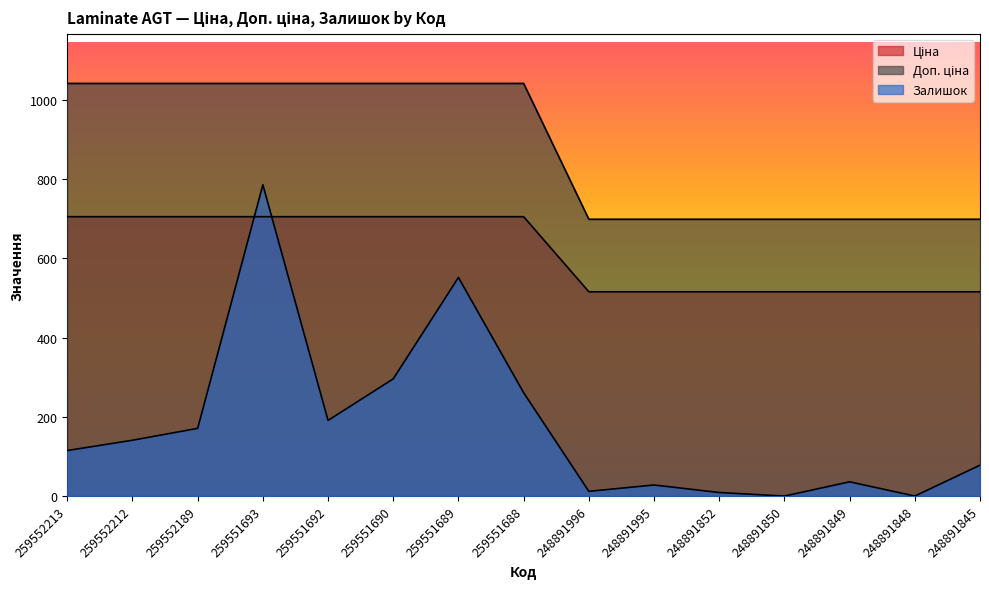

At which category is the sum across all series the highest?

259551693